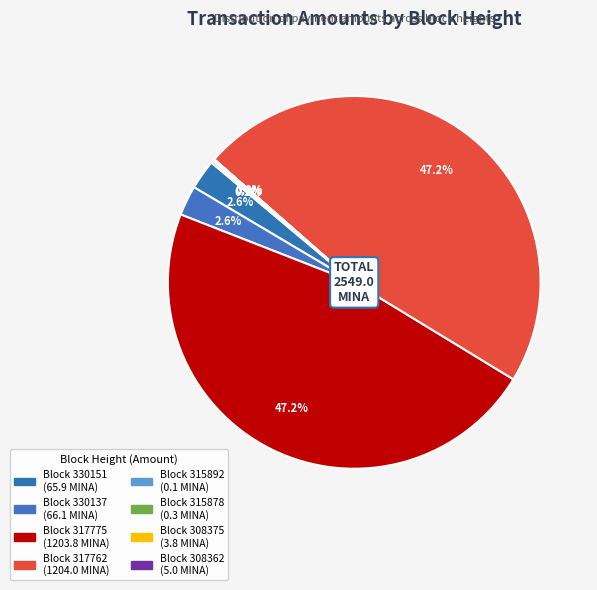

How many slices are in this pie chart?

8